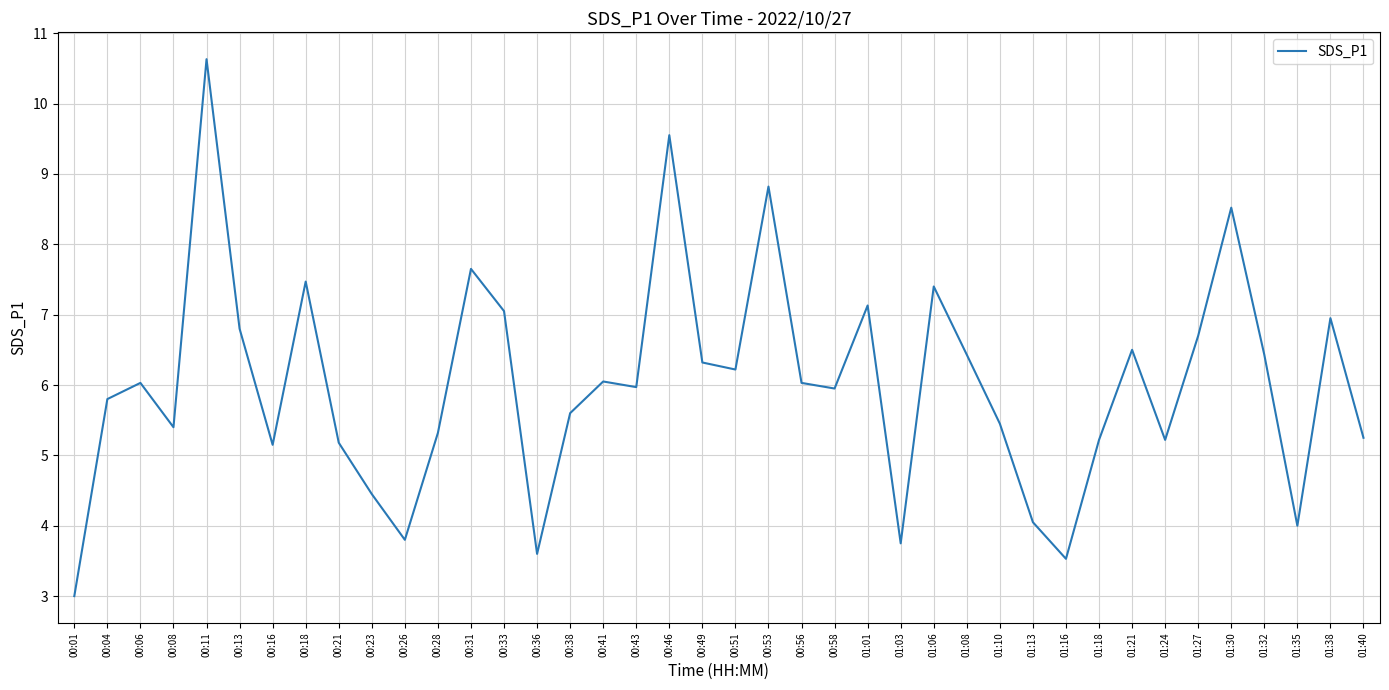

Count the number of data series in this chart.

1